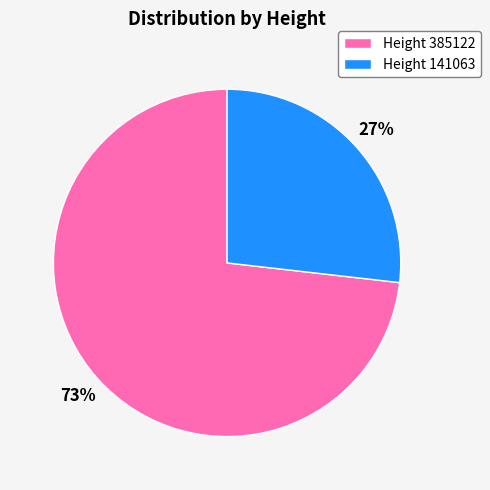

Which slice represents more than half of the pie?

Height 385122